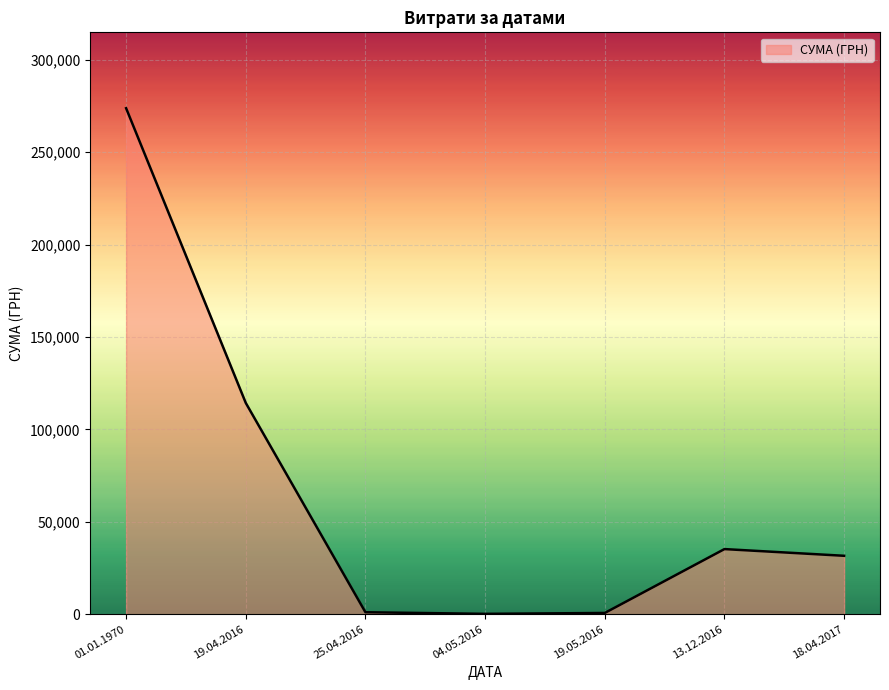

Between 19.04.2016 and 18.04.2017, which is larger?

19.04.2016